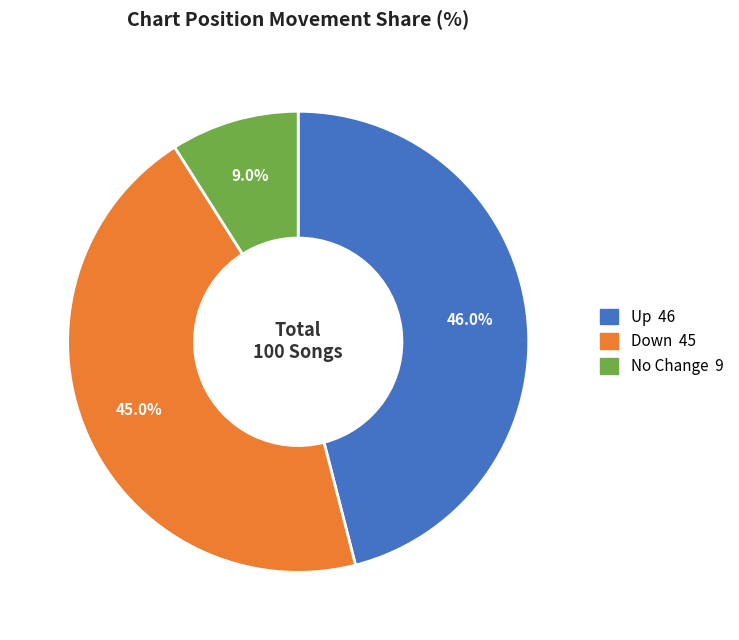

Is there a majority slice in this chart?

No